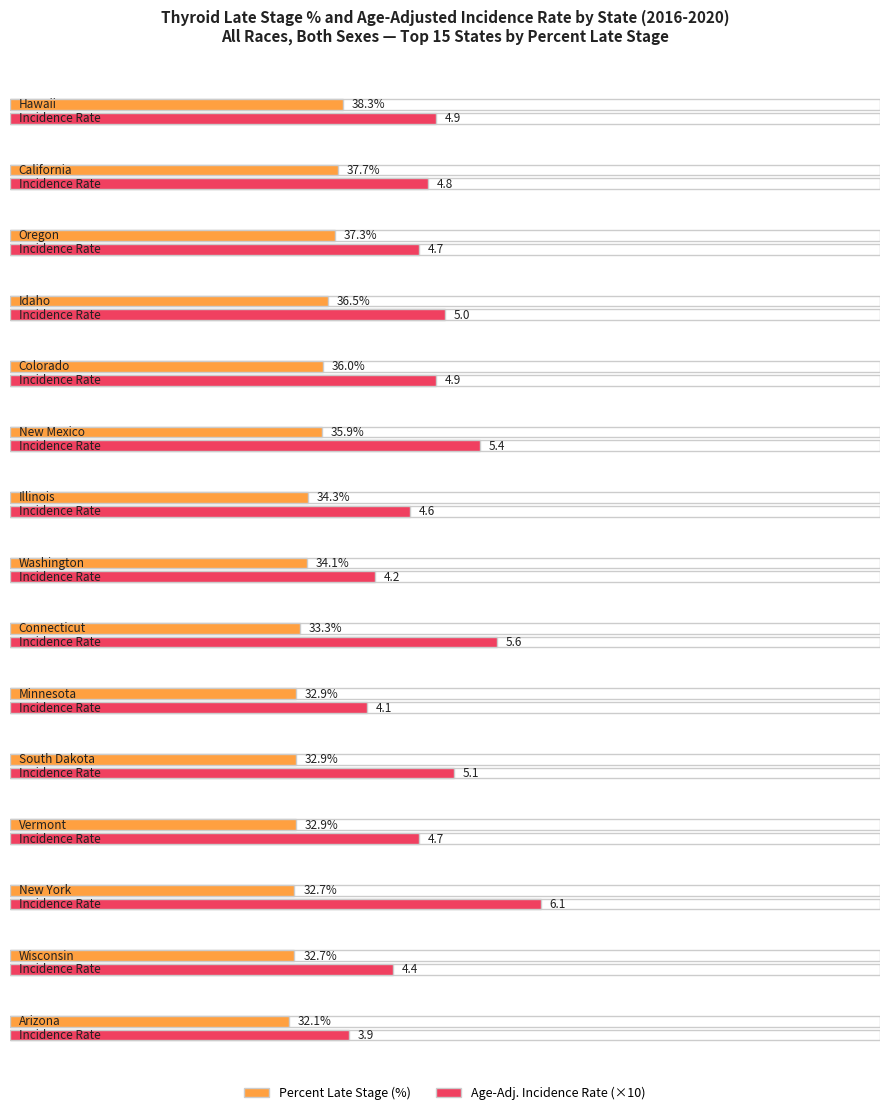

How many categories are shown in the chart?

15